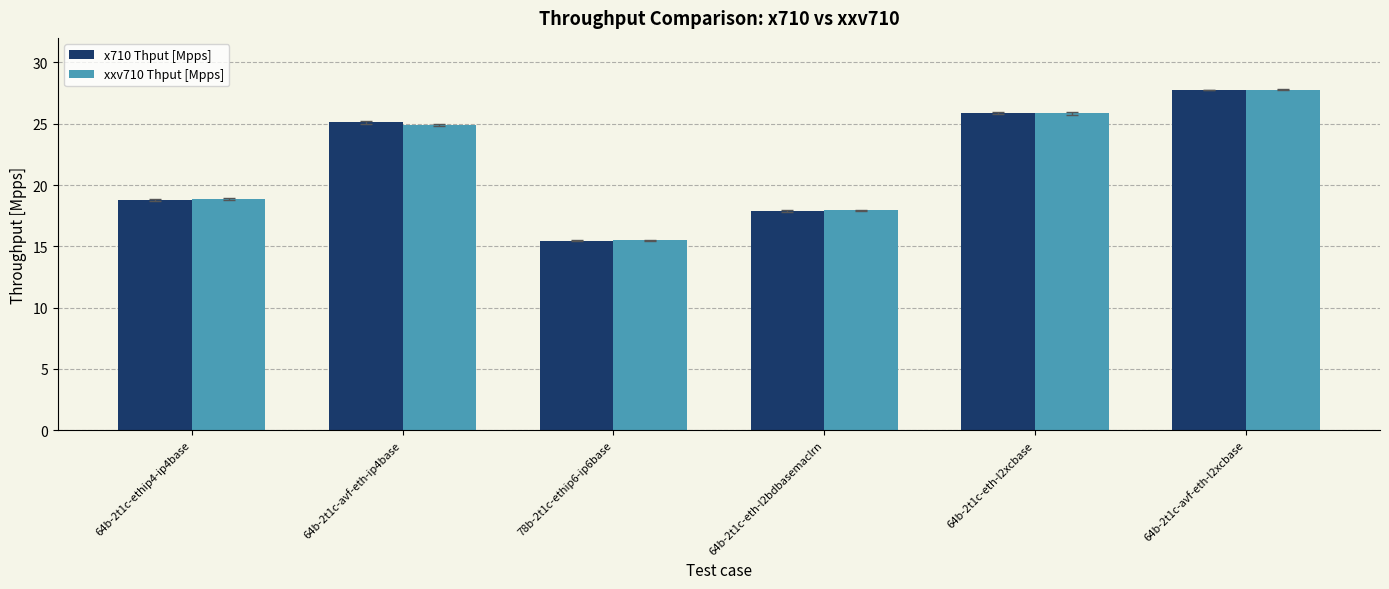

What is the difference between the maximum and second lowest values in the x710 Thput [Mpps] series?

9.9